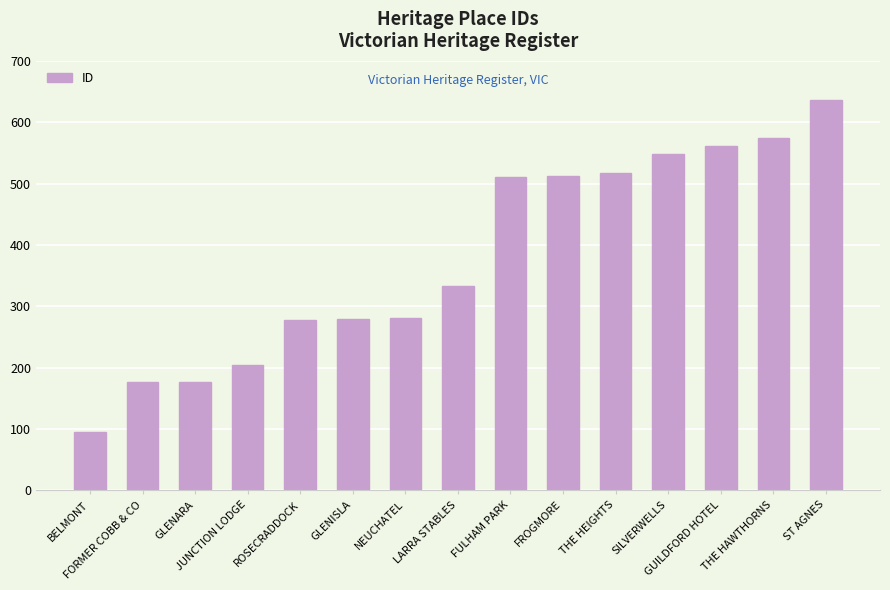

Is it true that the value at BELMONT is 95?

True